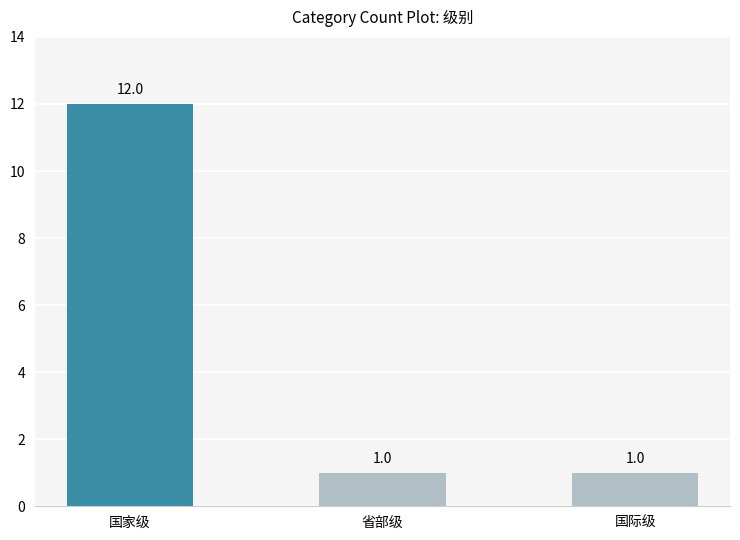

What is the difference between the values at 国际级 and 国家级?

11